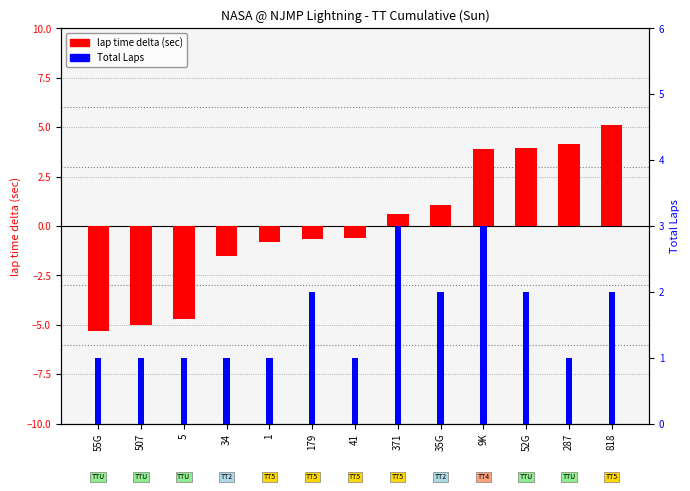

List the series in order of their peak value, highest first.

lap time delta, Total Laps